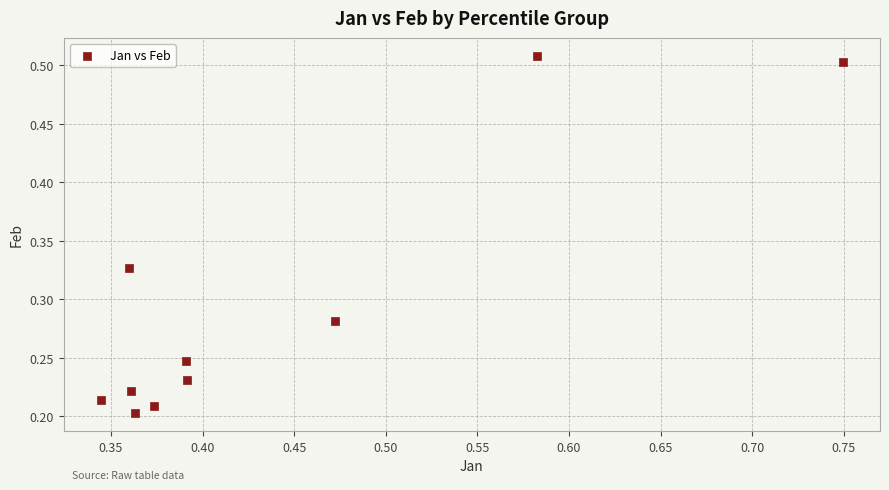

What is the average X value?

0.4